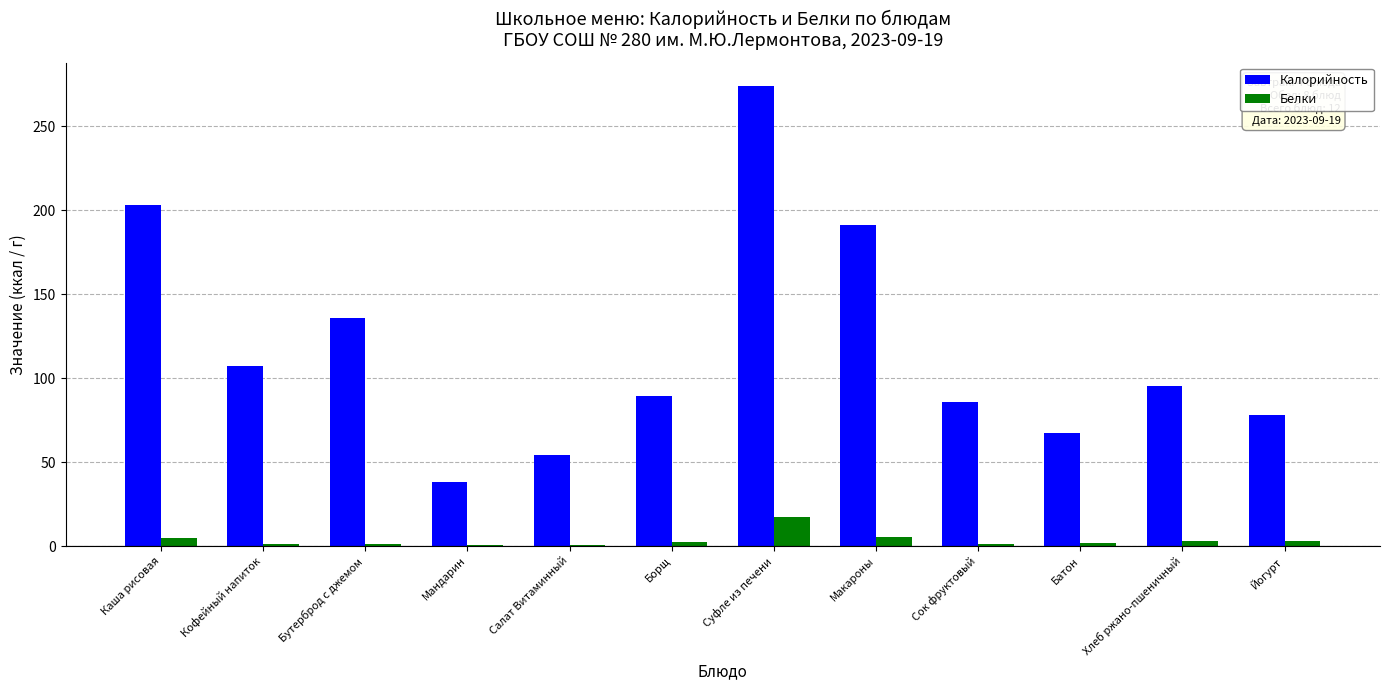

Between Суфле из печени and Макароны, which series saw the biggest shift?

Калорийность